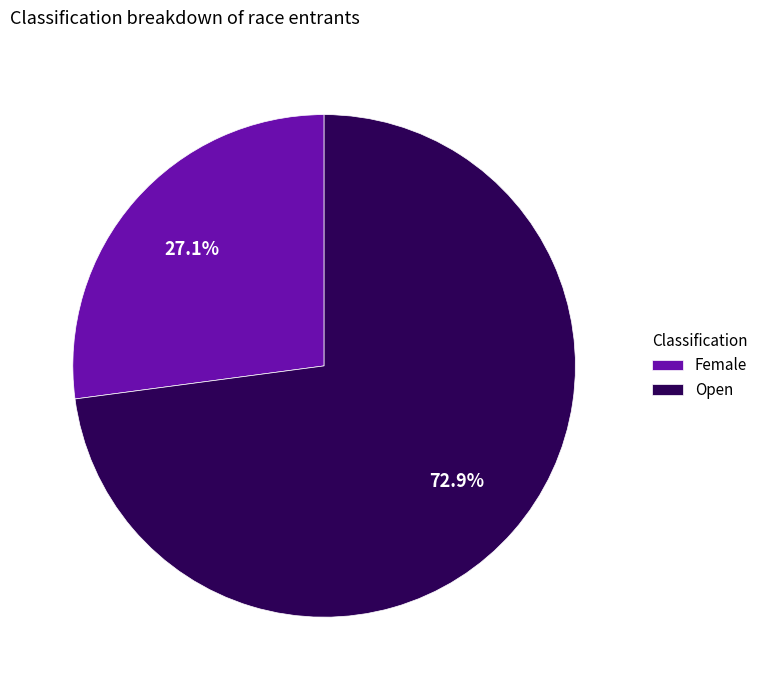

The Female slice represents 18% of the pie. True or false?

False